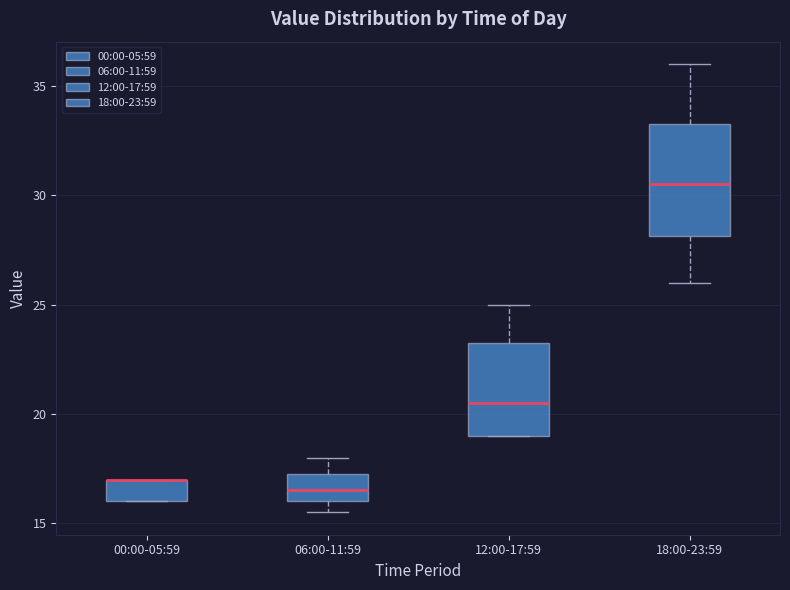

Which box is the tallest, from its lower edge to its upper edge?

18:00-23:59